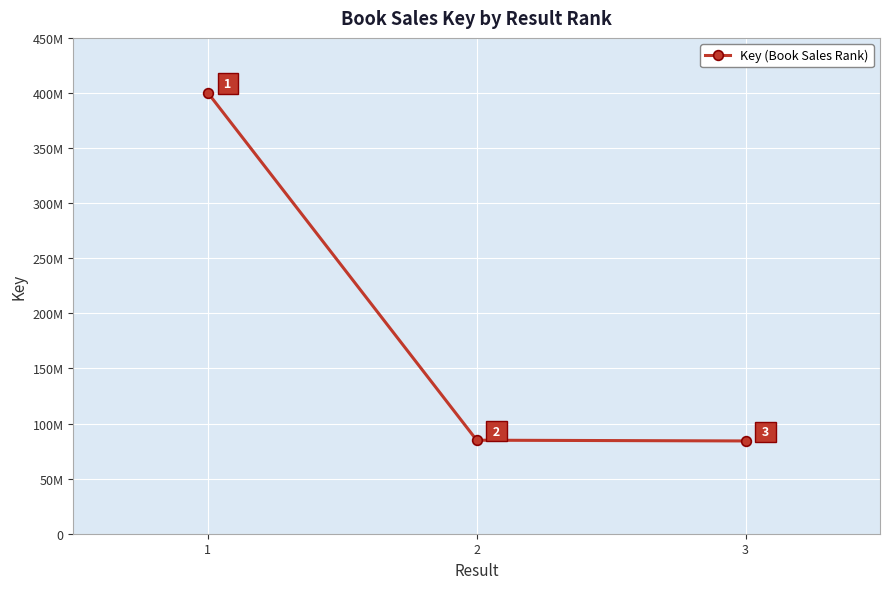

Does the chart have visible grid lines?

Yes